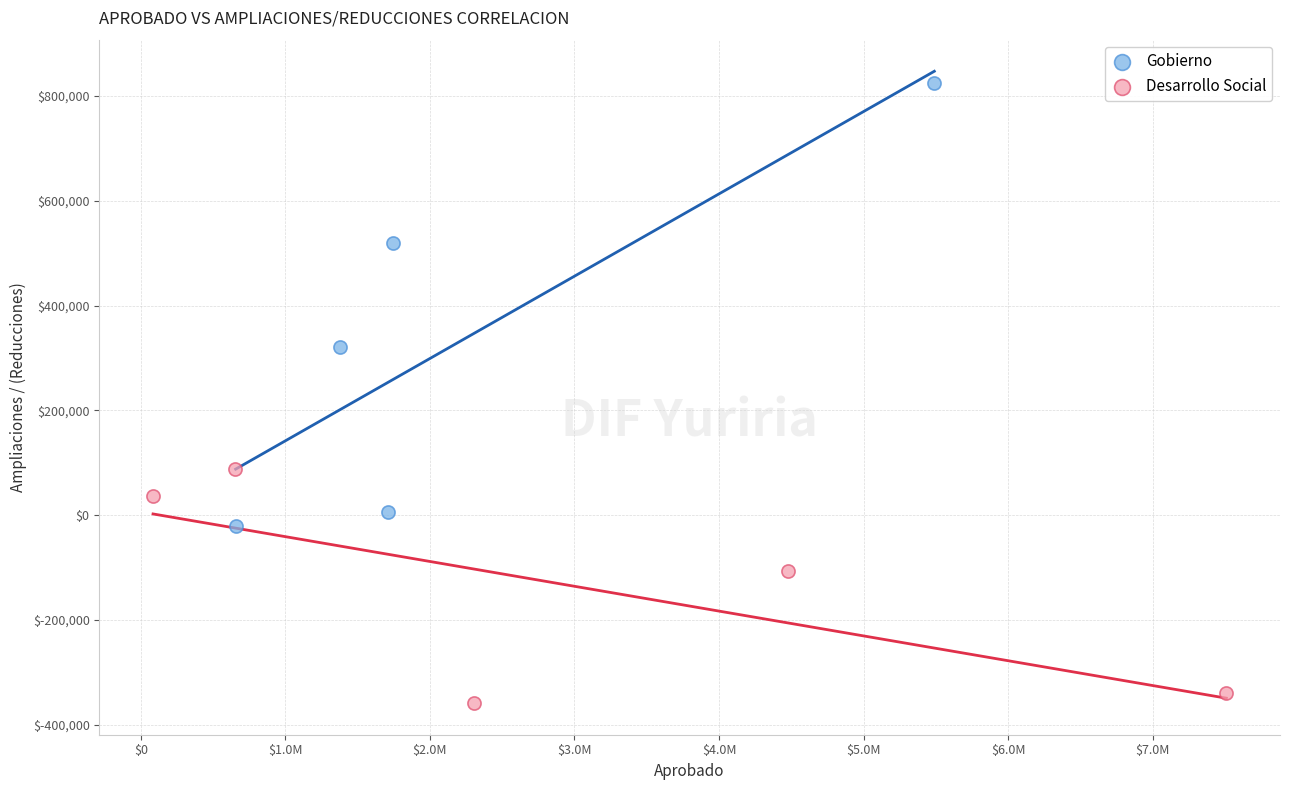

Which series reaches the maximum Y coordinate?

Gobierno